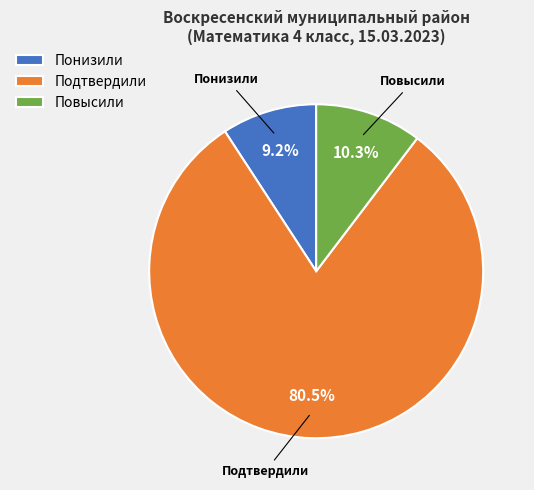

Do Повысили and Понизили together represent more than half of the pie?

No